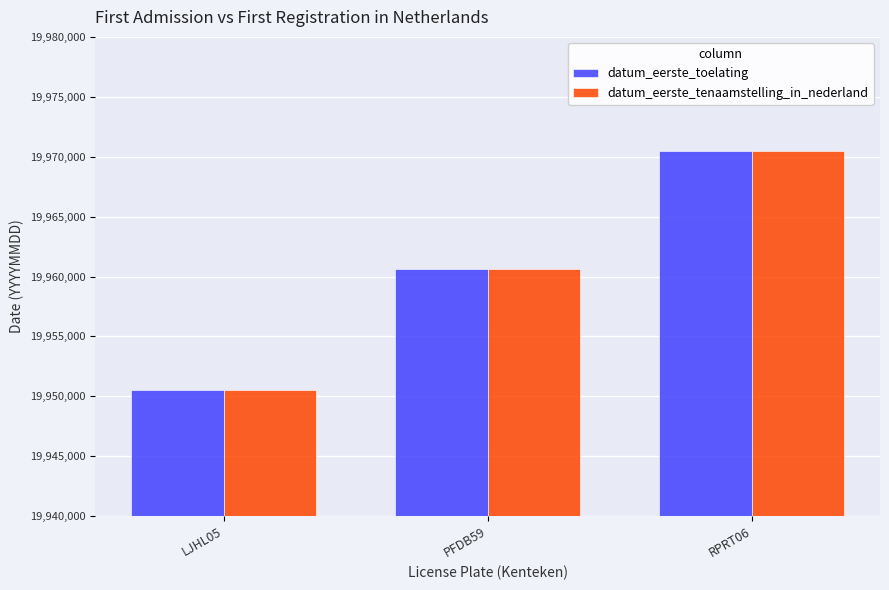

What is the label of the 3rd bar from the left?

RPRT06